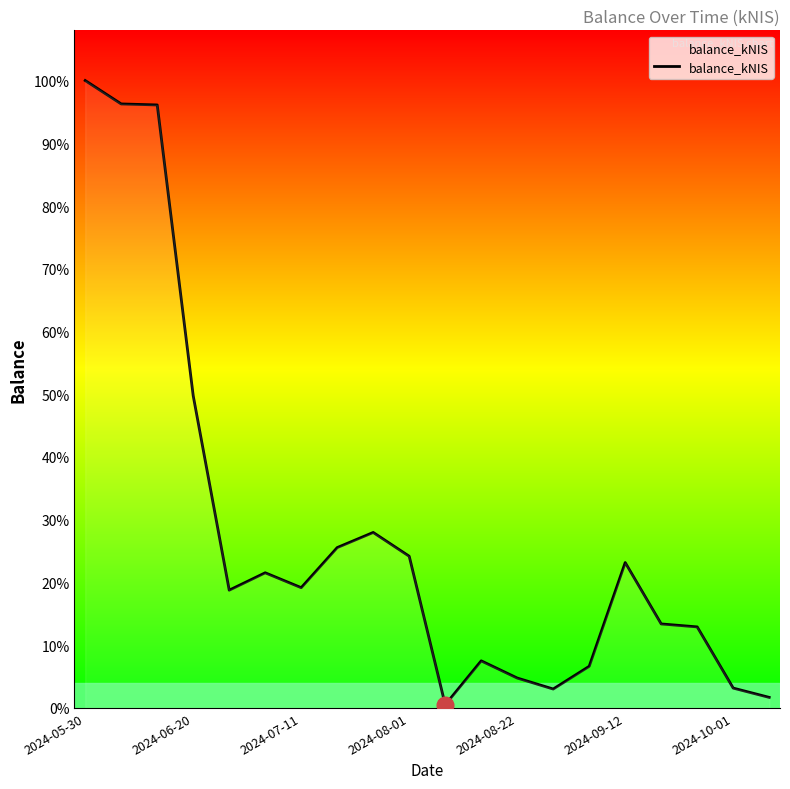

List the labels in order of value, smallest first.

10, 19, 13, 18, 12, 14, 11, 17, 16, 2024-08-22, 2024-10-01, 2024-09-12, 15, 9, 7, 8, 2024-08-01, 2024-07-11, 2024-06-20, 2024-05-30